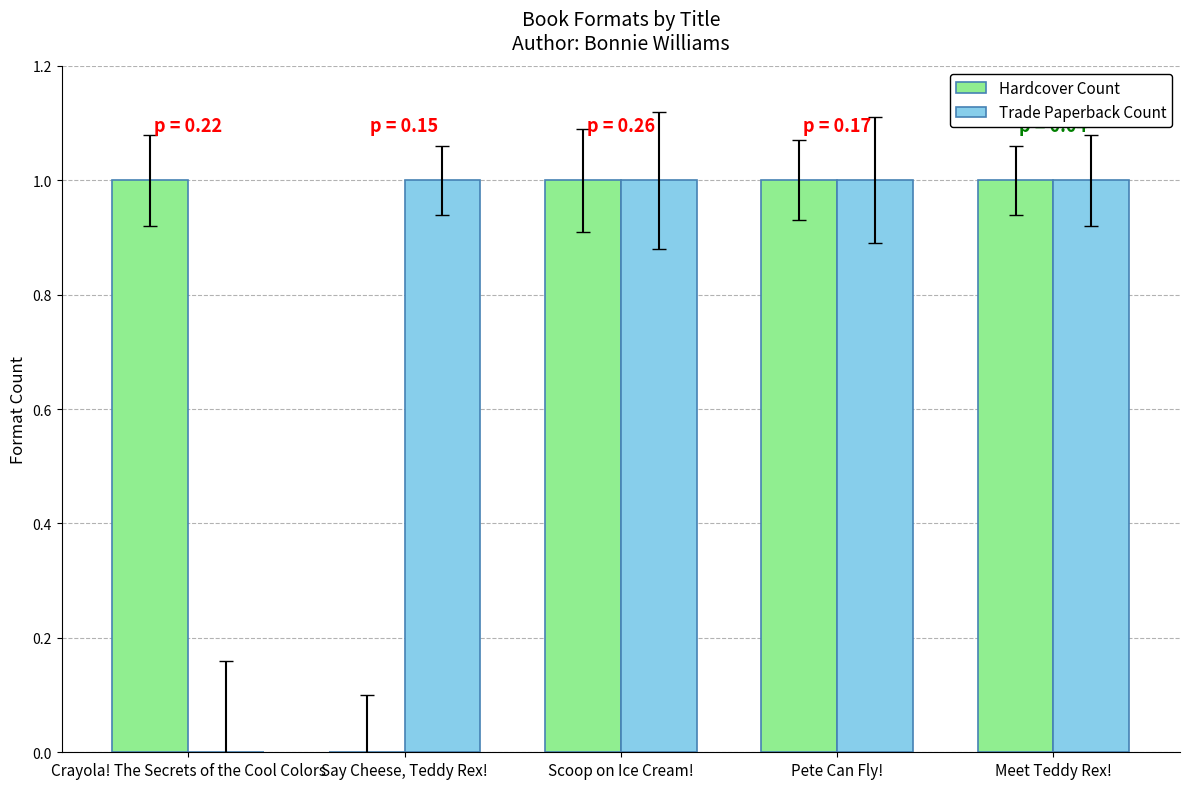

What is the sum of all Trade Paperback Count values?

4